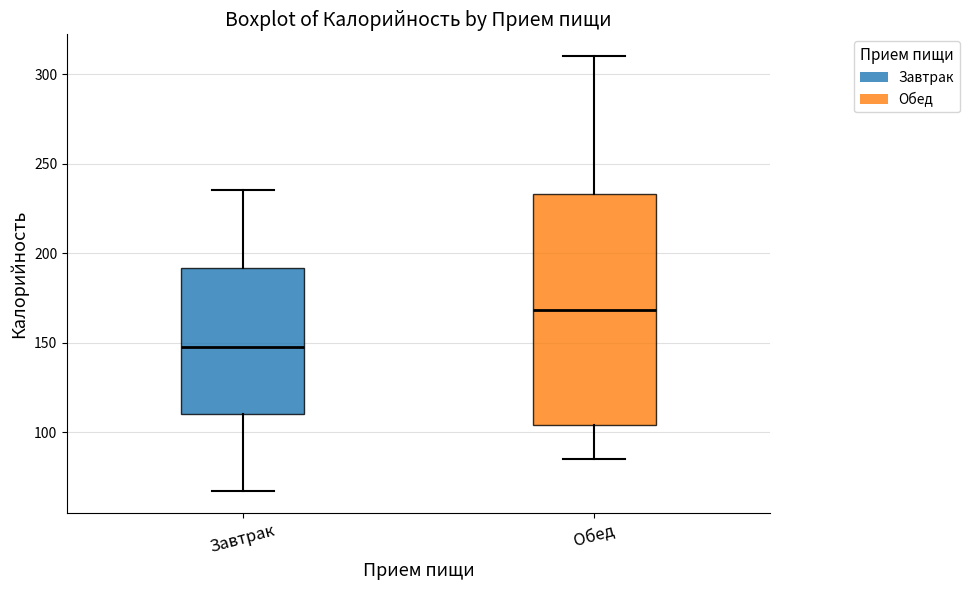

Which box has the highest median line?

Обед